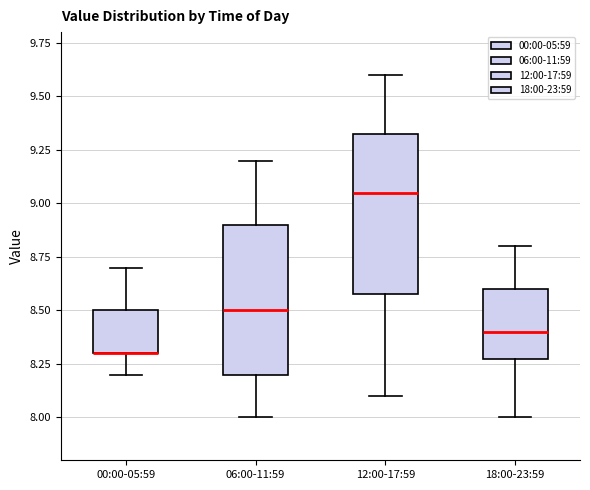

Reading left to right, read every box against the y-axis: the position of its median line, the range the box covers, and the ends of its whiskers. The values are not printed on the chart, so give them approximately, as read against the axis.

00:00-05:59: median 8.30 (drawn on the box's lower edge), box 8.30 to 8.50, whiskers 8.20 to 8.70
06:00-11:59: median 8.50, box 8.20 to 8.90, whiskers 8.00 to 9.20
12:00-17:59: median 9.05, box 8.60 to 9.35, whiskers 8.10 to 9.60
18:00-23:59: median 8.40, box 8.30 to 8.60, whiskers 8.00 to 8.80